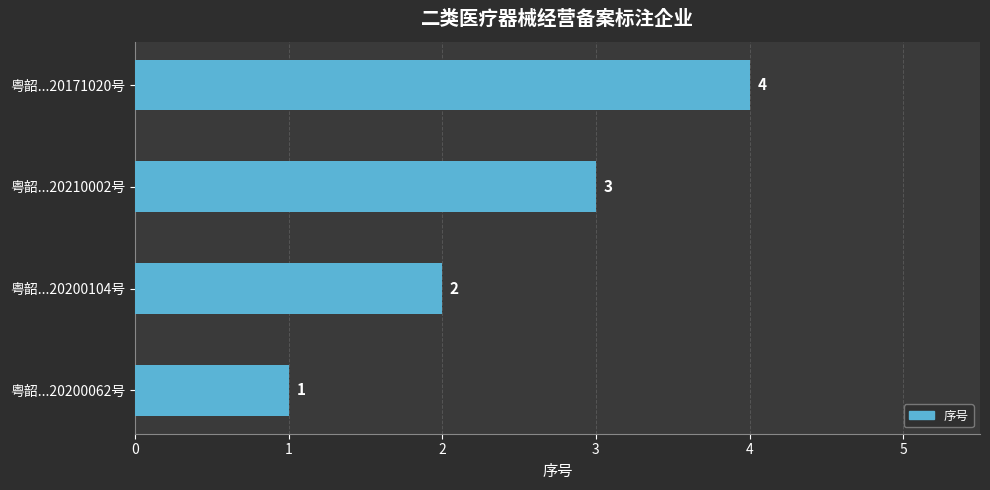

What is the sum of the values at 粤韶...20200062号 and 粤韶...20200104号?

3